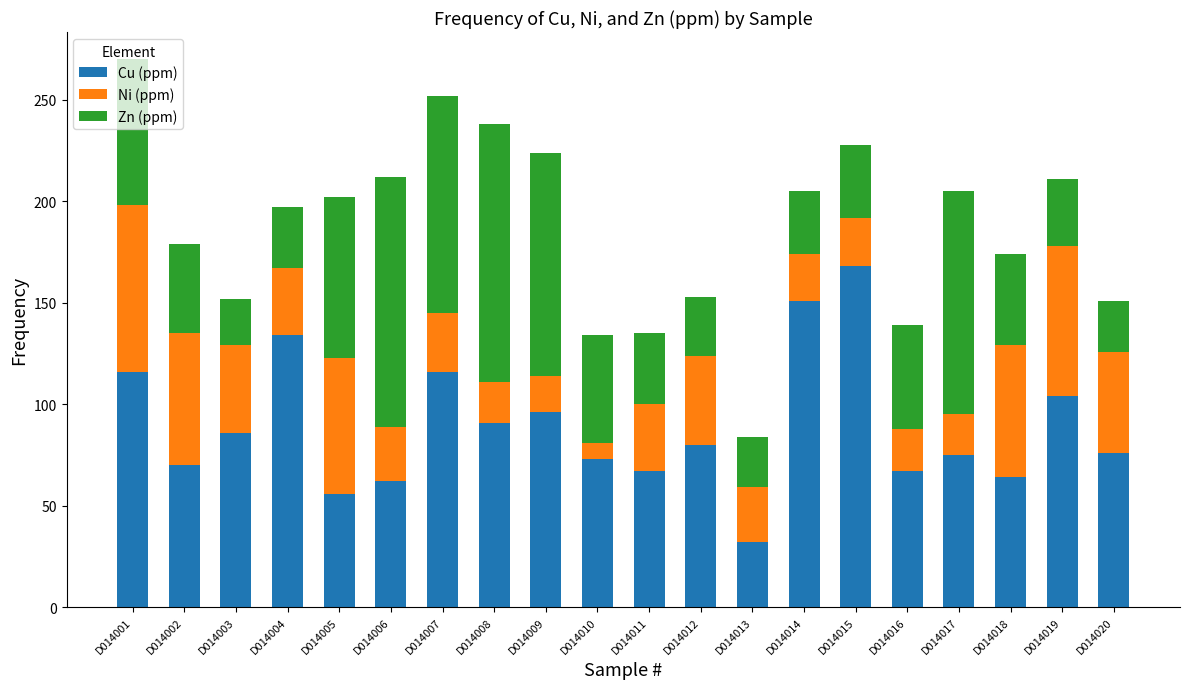

At which category is the sum across all series the highest?

D014001